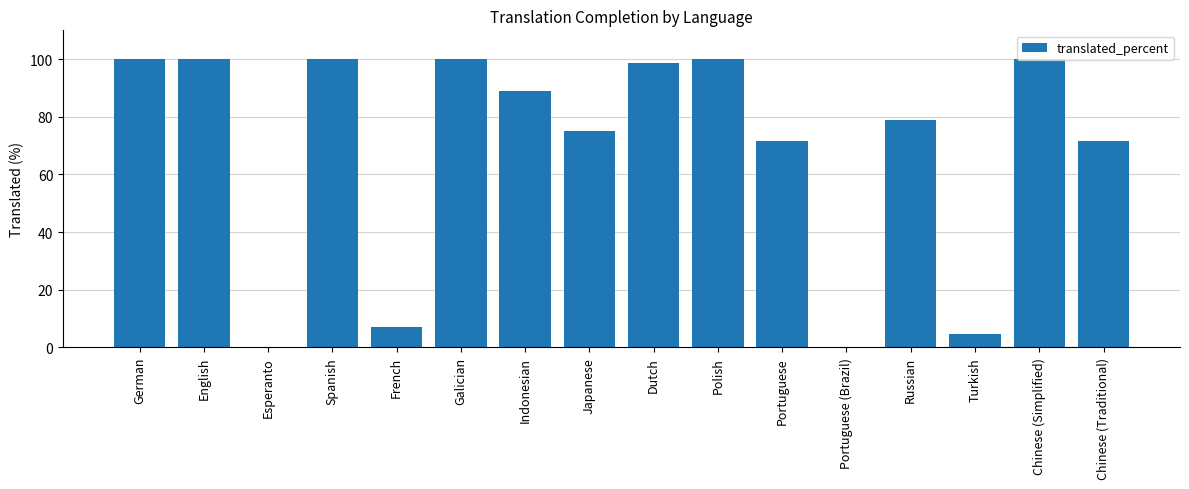

What is the difference between the values at Dutch and Japanese?

23.6